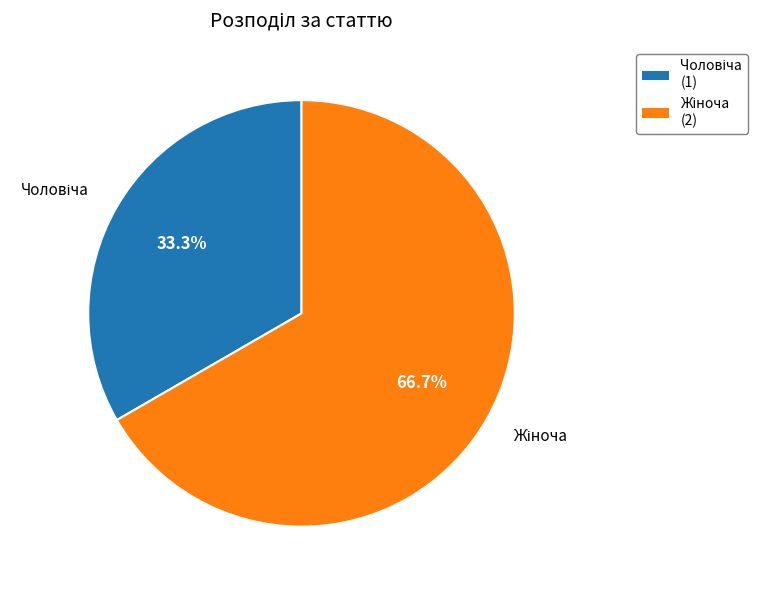

Does any single category account for the majority?

Yes